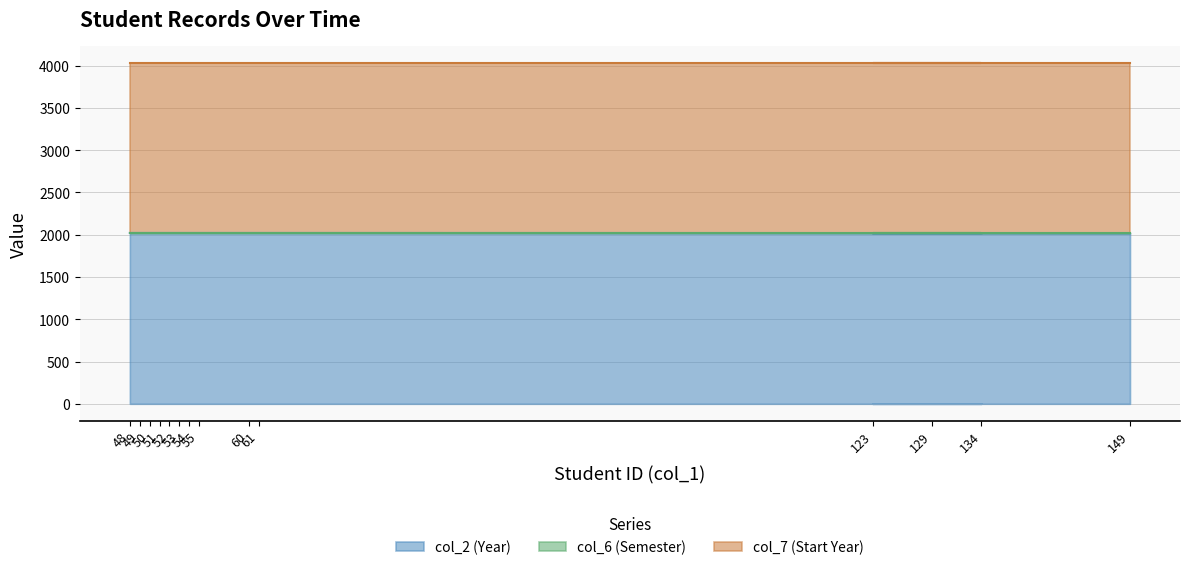

What is the total value across all series at 149?

4035